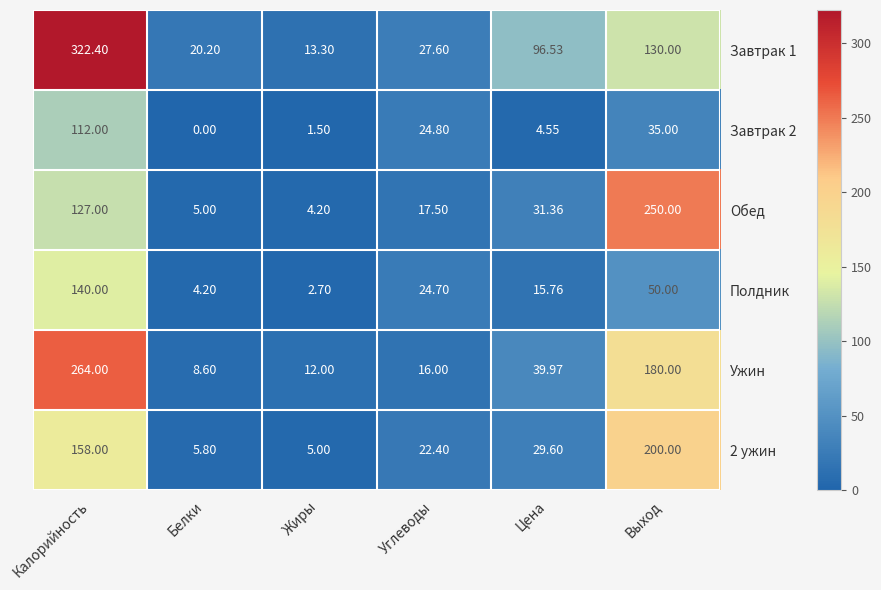

What is the total value across all series at Белки?

43.8